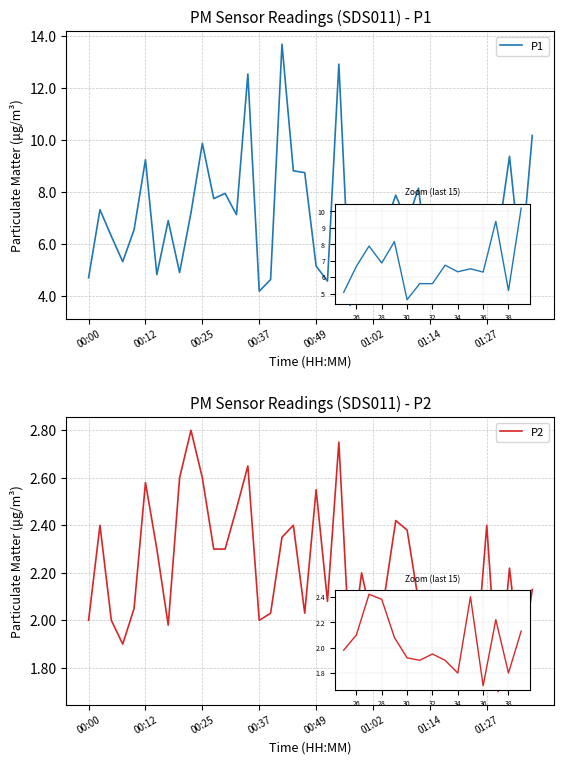

List the series in order of their peak value, lowest first.

P2, P1